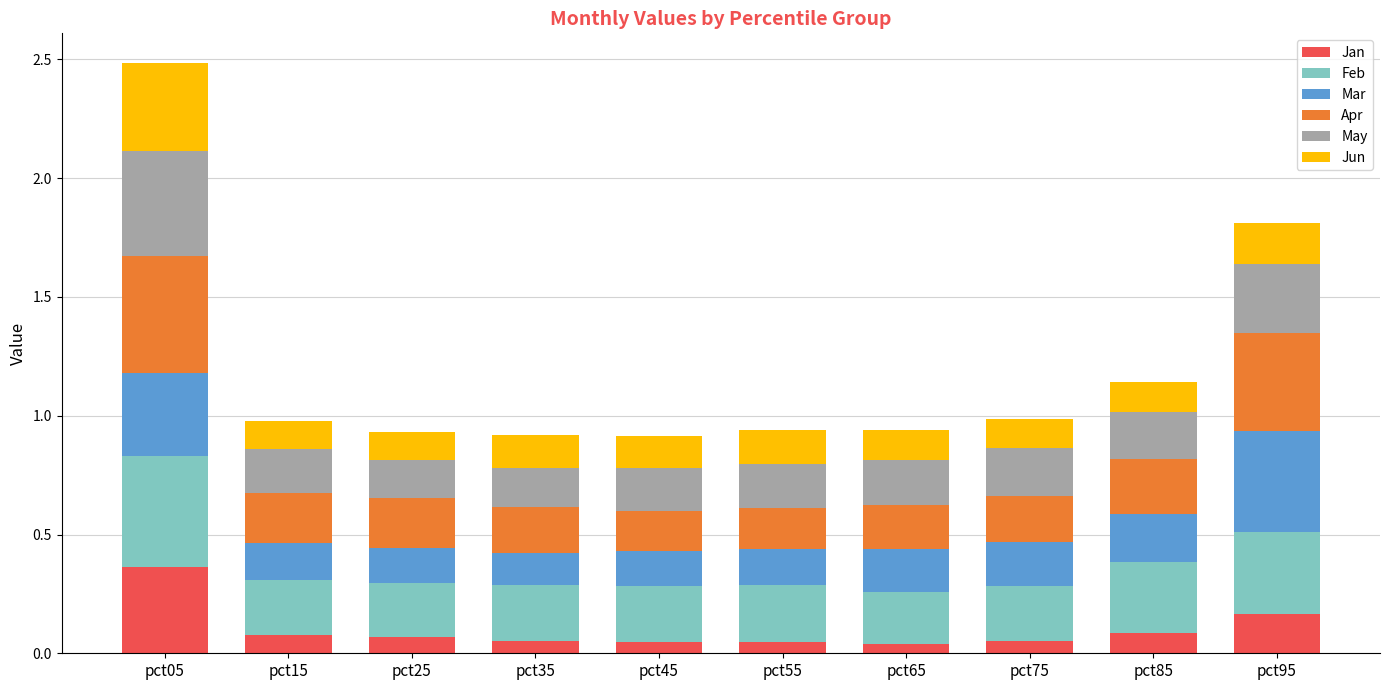

Does the chart contain any negative values?

No